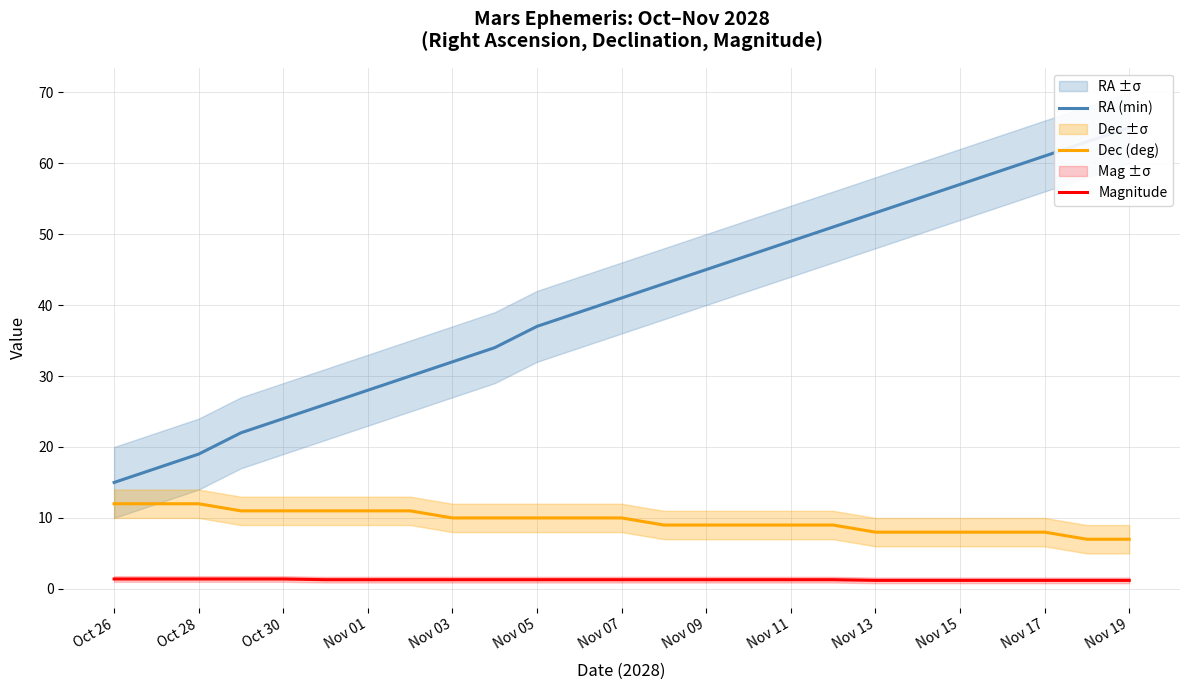

The value of Magnitude at Nov 19 is 1.2. True or false?

True